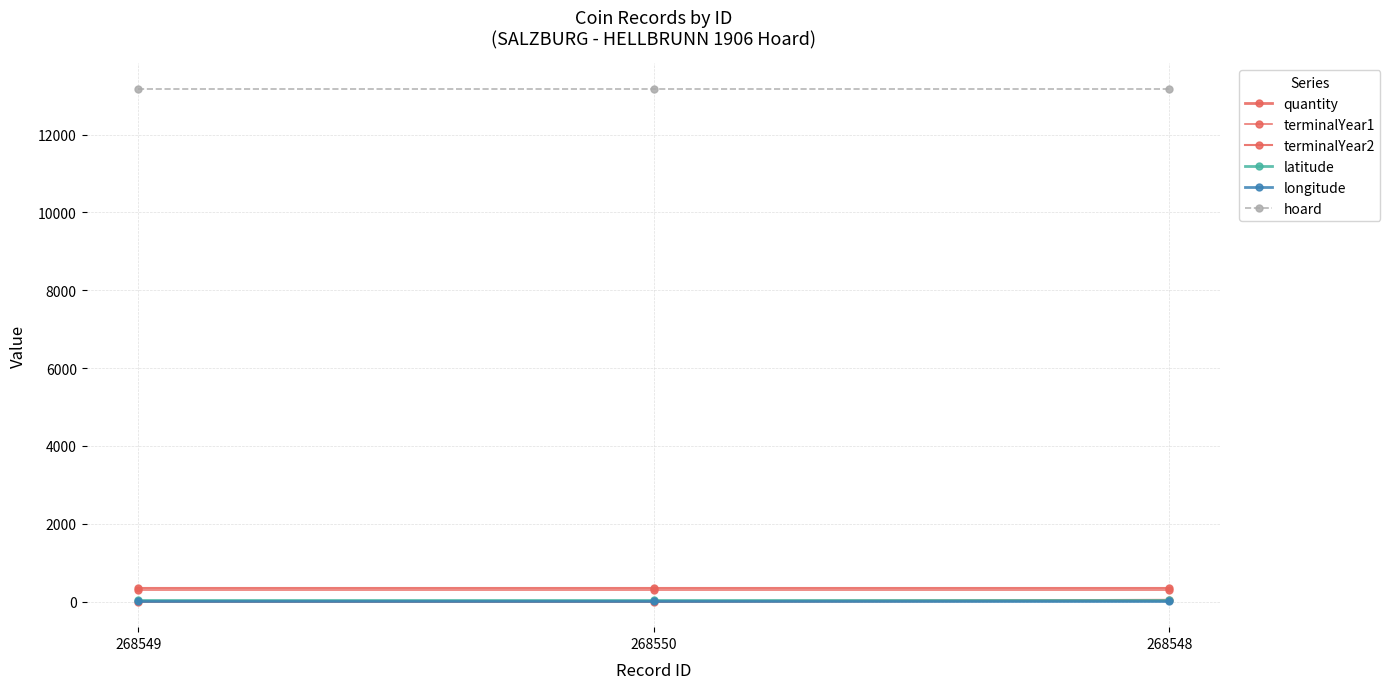

What is the greatest value displayed?

13169.0